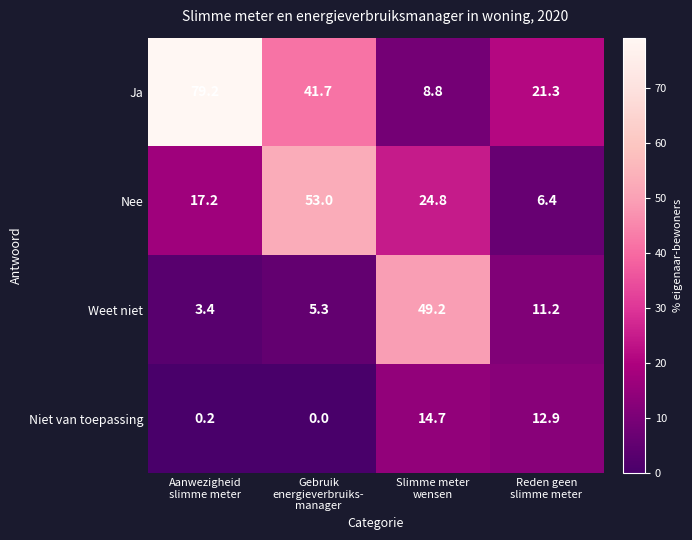

What is the maximum value shown in the chart?

79.2